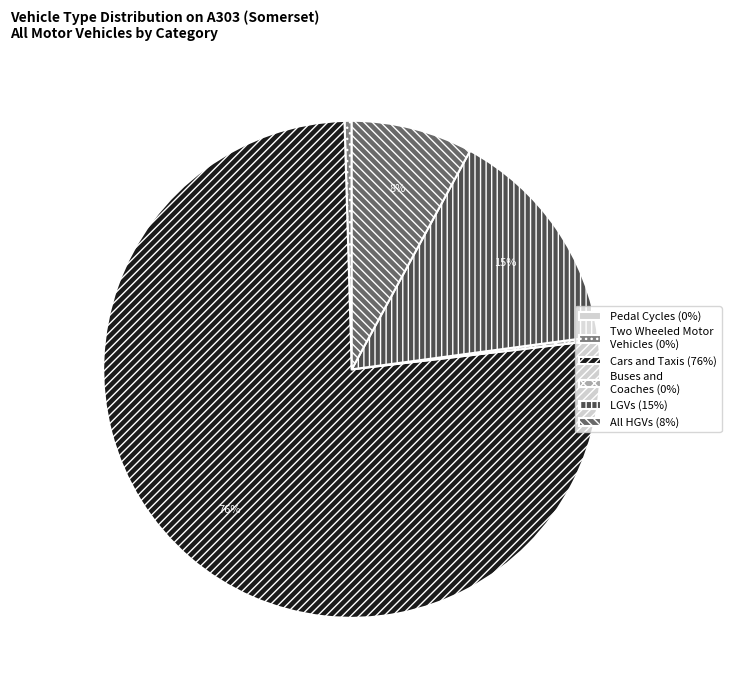

Does any single category account for the majority?

Yes